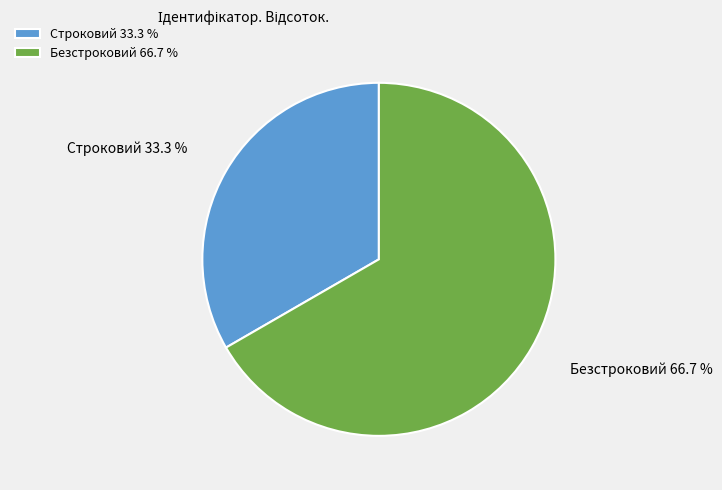

To the nearest percent, what is the difference between the largest and smallest slice percentages?

33%